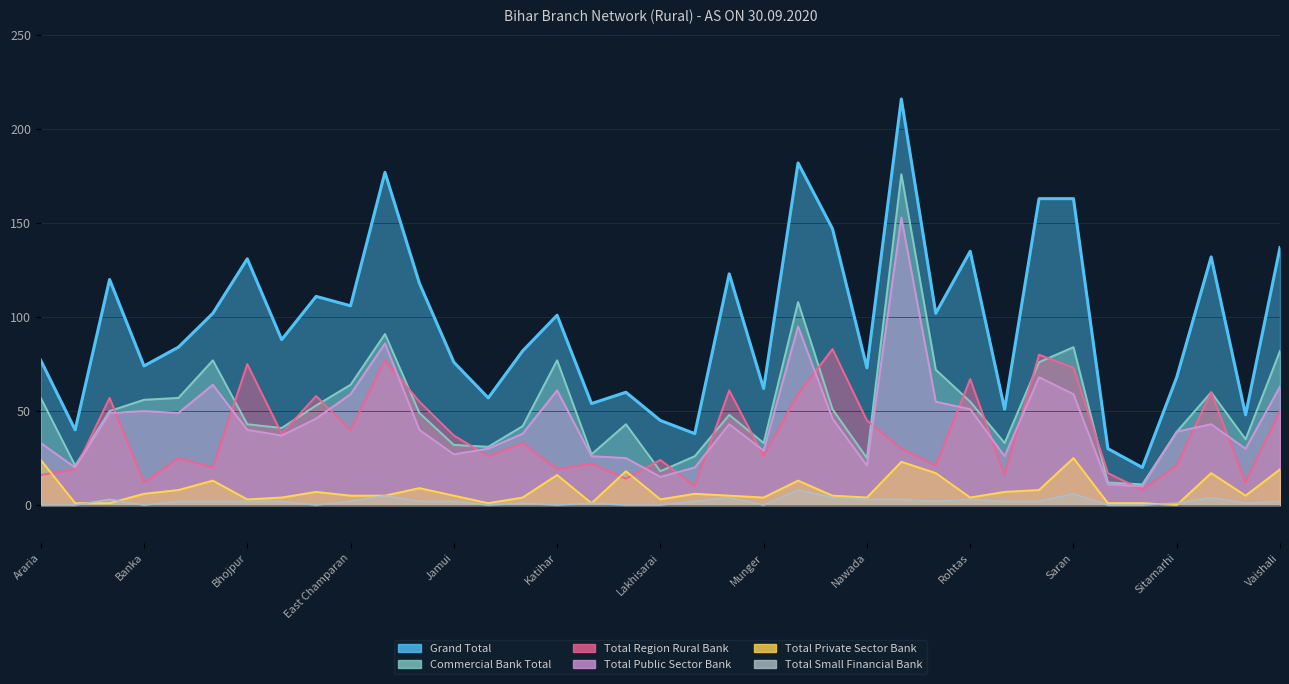

How many values in the Commercial Bank Total series are below 49?

18